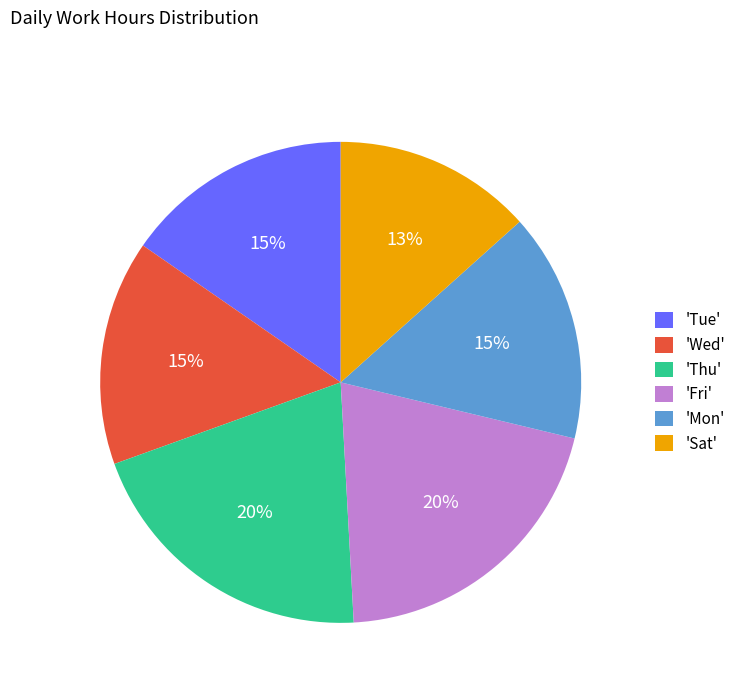

Is there a majority slice in this chart?

No